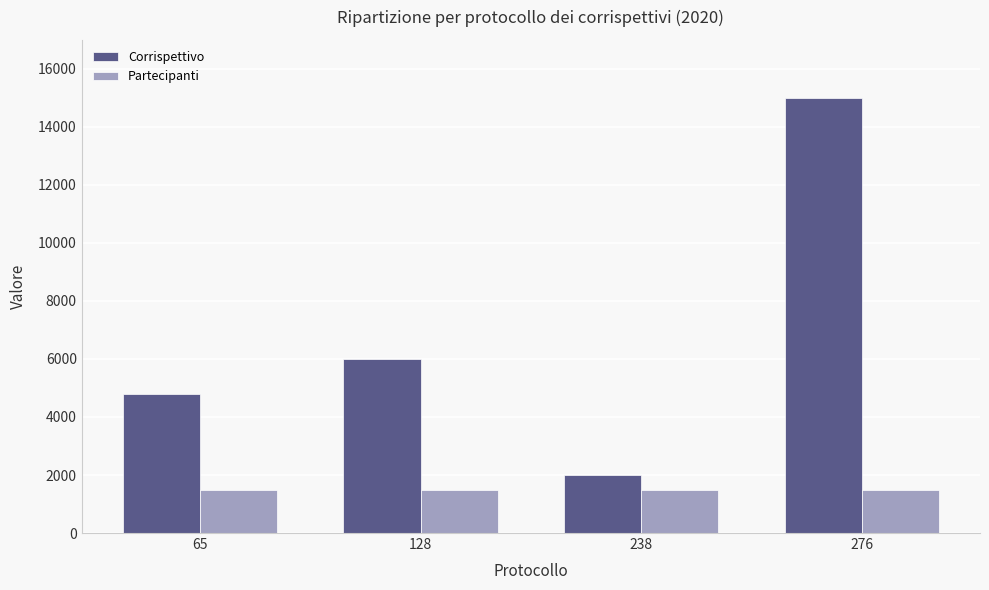

What is the average value of the Partecipanti series?

1500